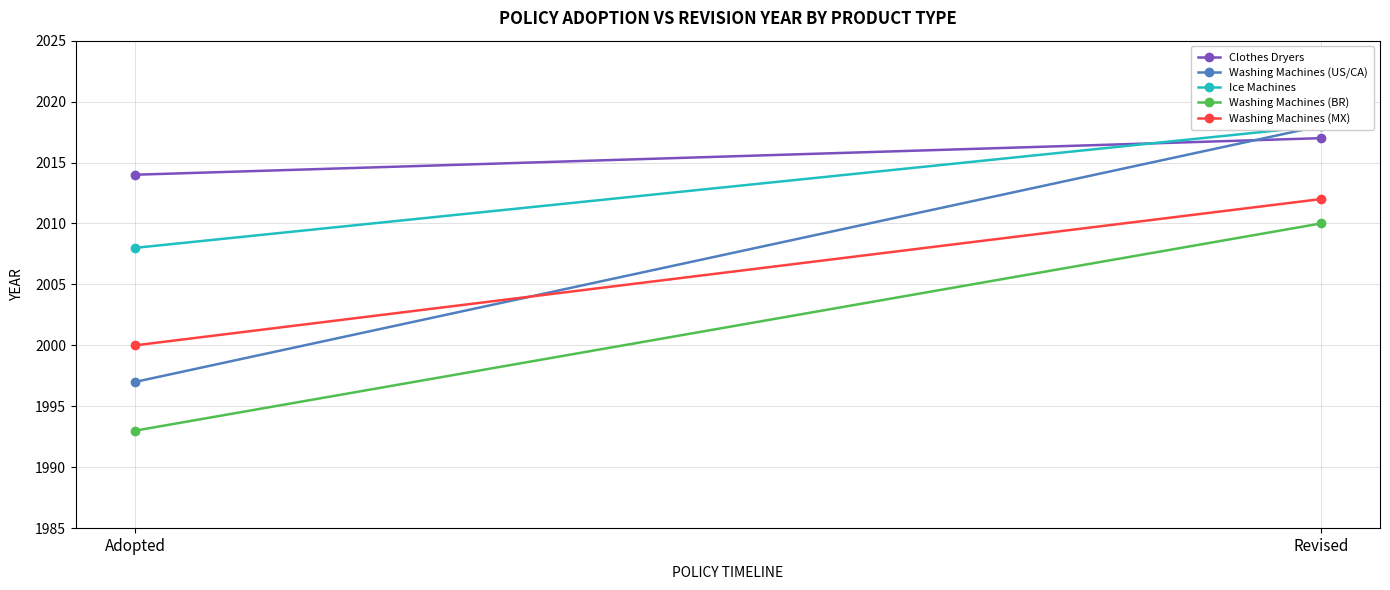

At how many categories does at least one series exceed 1998?

2